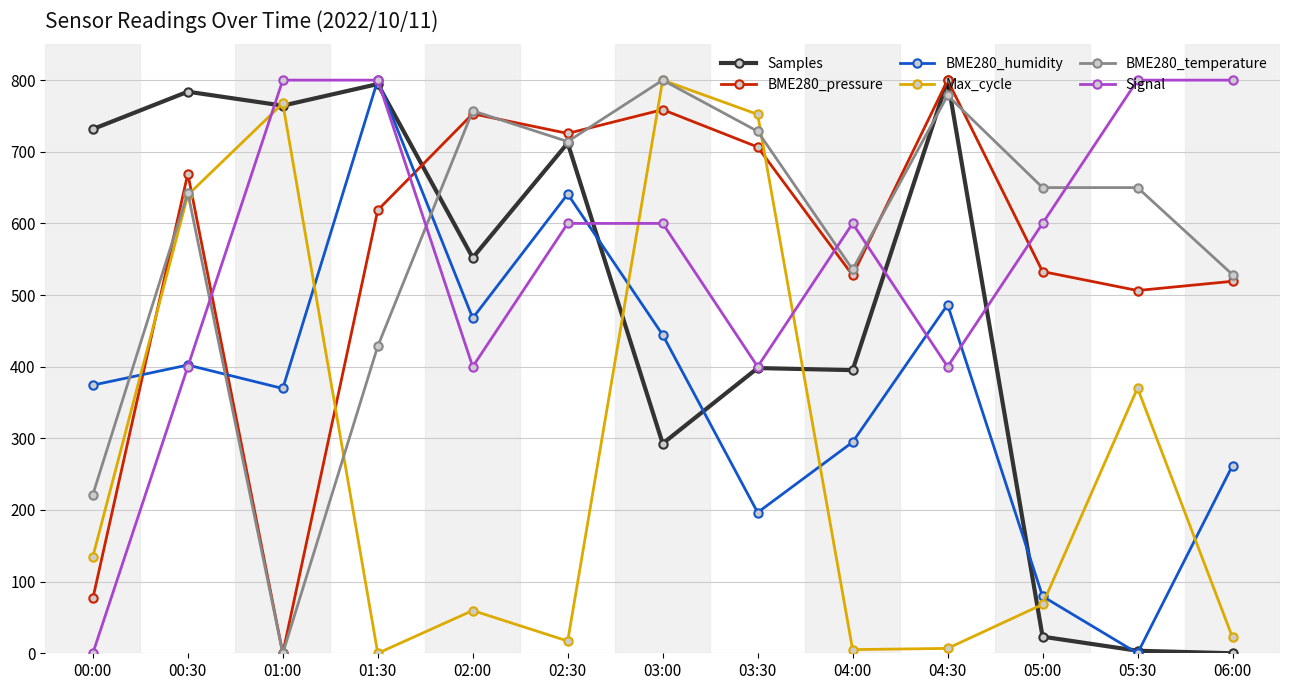

What is the spread (max minus min) of values at 04:30?

793.2